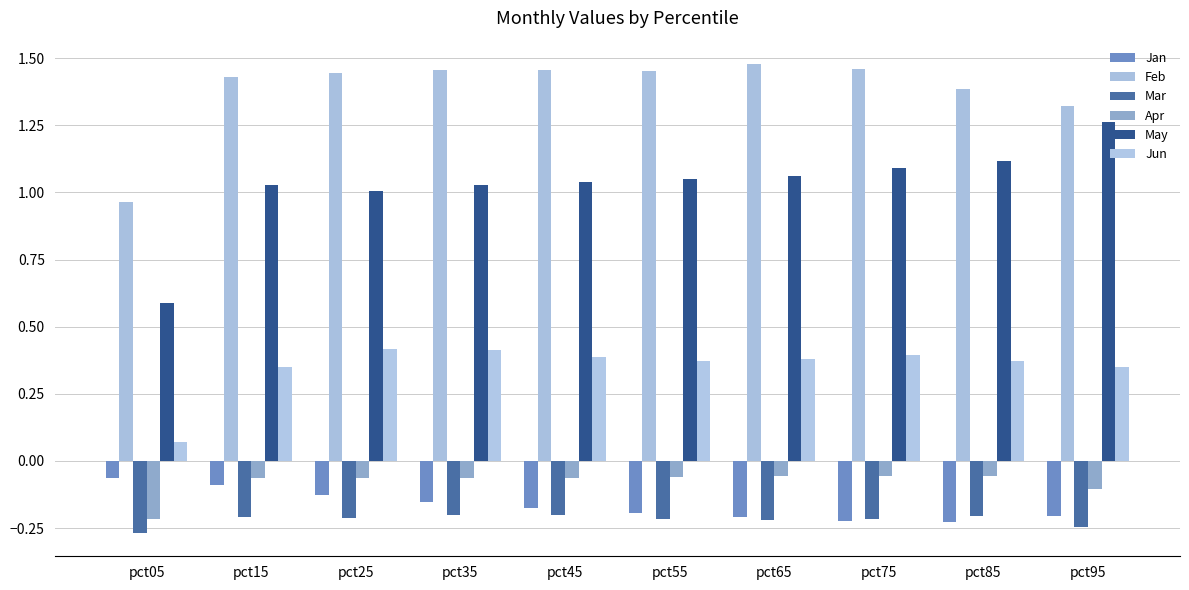

What is the spread (max minus min) of values at pct35?

1.7